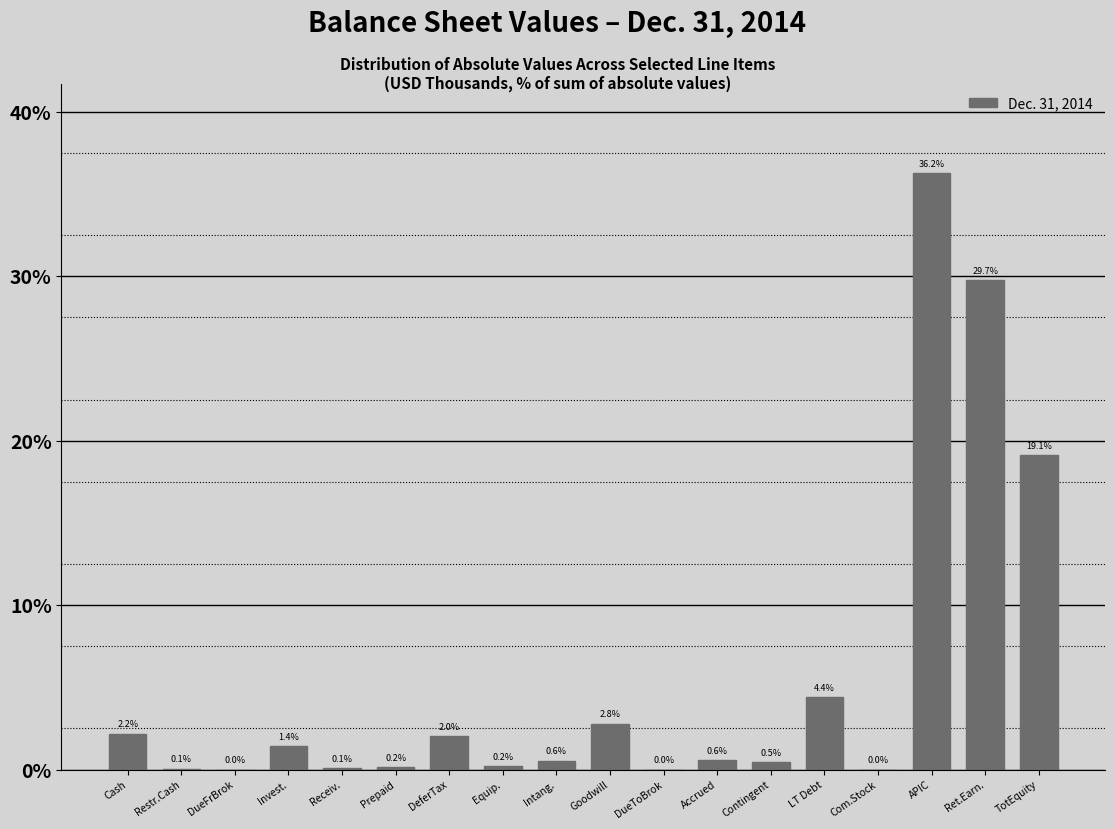

What is the greatest value displayed?

36.2